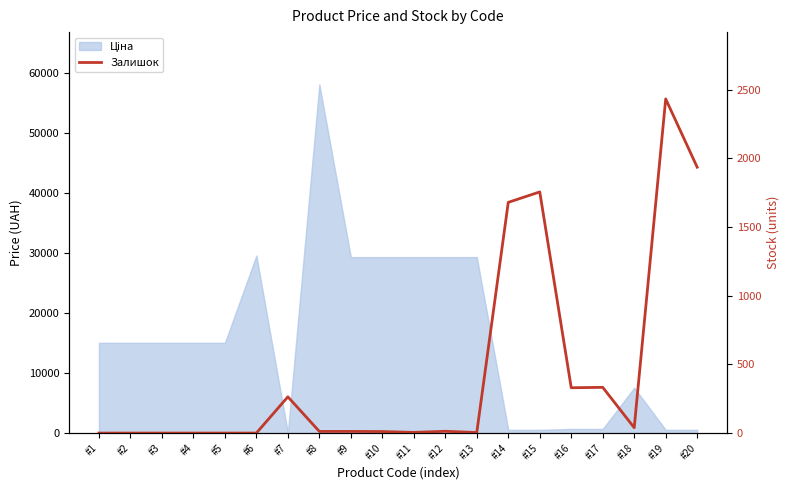

The value at #16 is 330. True or false?

True